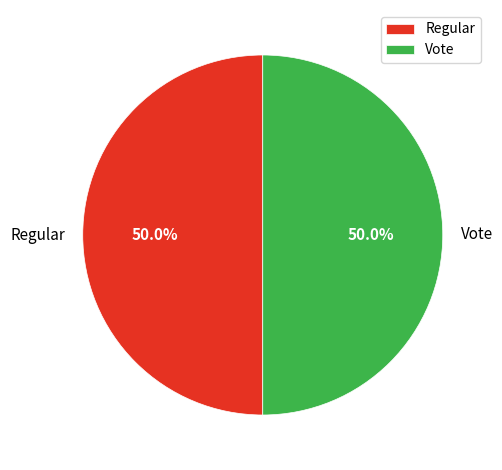

What is the ratio of the value at Vote to the value at Regular?

1.0